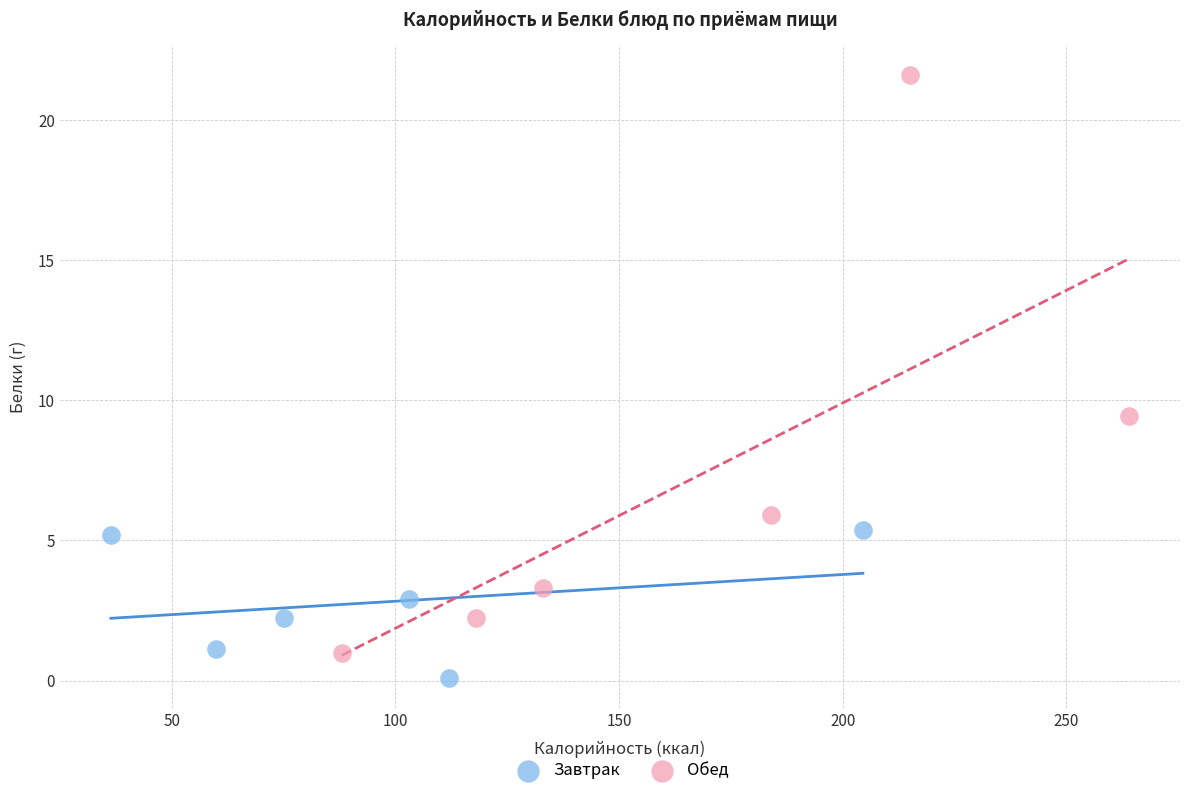

Which series has the widest spread of Y values?

Обед